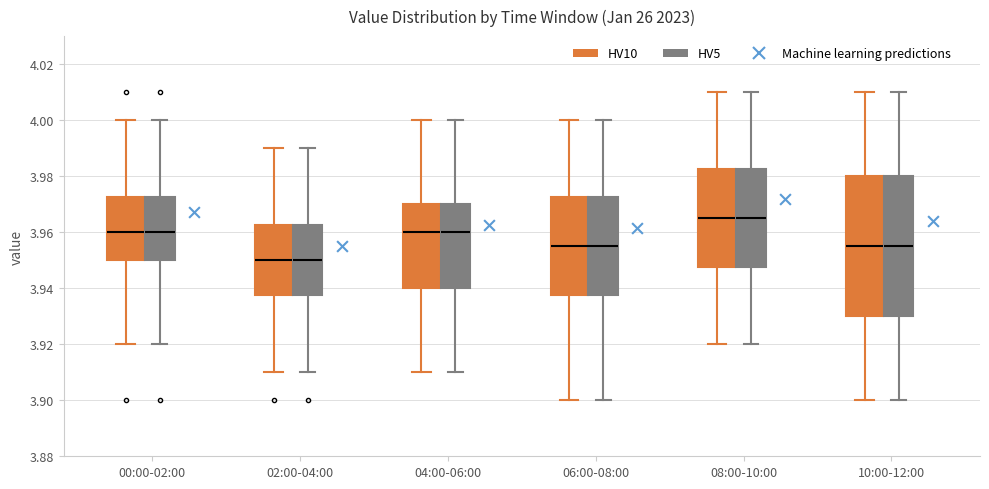

Where is the lower edge of the box for 04:00-06:00 (HV10) on the y-axis? The values are not printed on the chart, so give them approximately, as read against the axis.

3.940